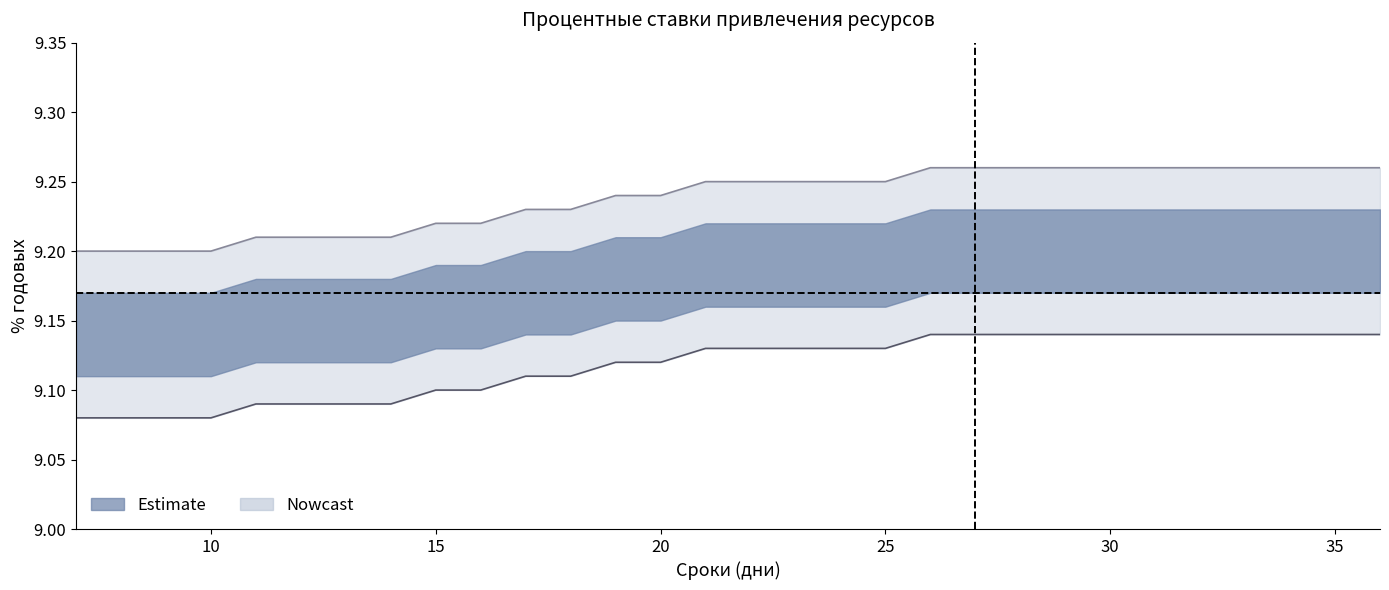

What is the difference between the maximum and minimum values in the от 500 до 10 000 series?

0.1